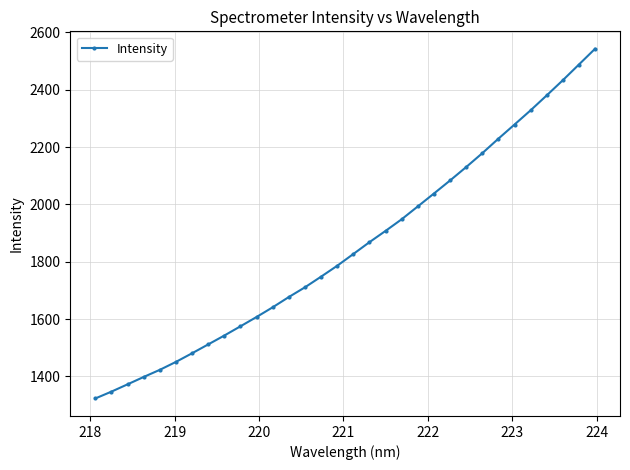

How many data points are less than 1827?

16